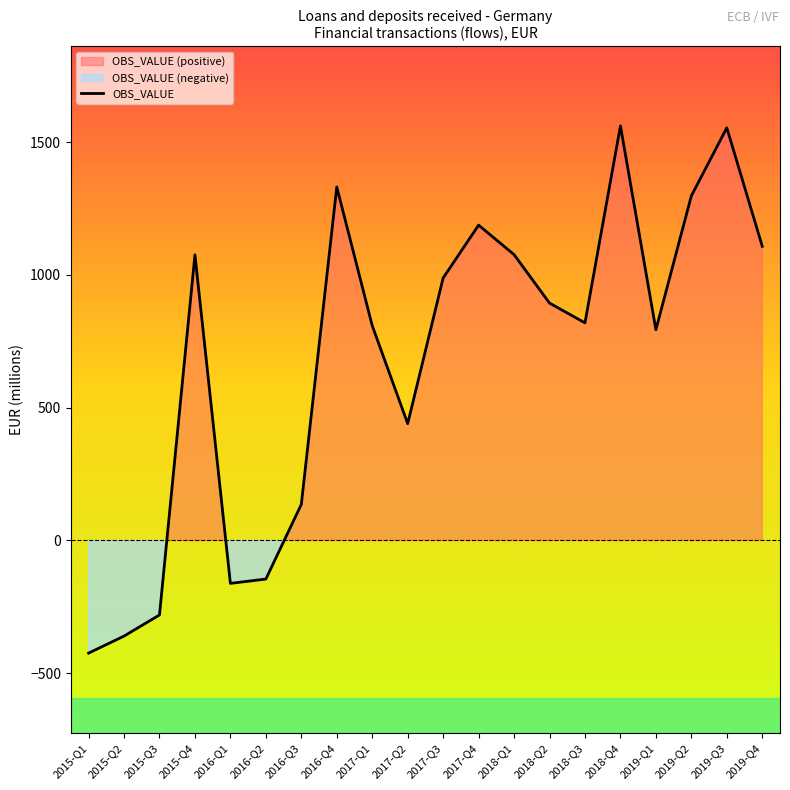

Reading left to right, transcribe all the data shown in this chart.

-424.3	-360.2	-280.7	1075.4	-161.7	-145.4	135.8	1330.9	808.7	439.8	988.3	1187.2	1076.2	893.7	819.2	1561.0	793.5	1297.5	1553.9	1107.6